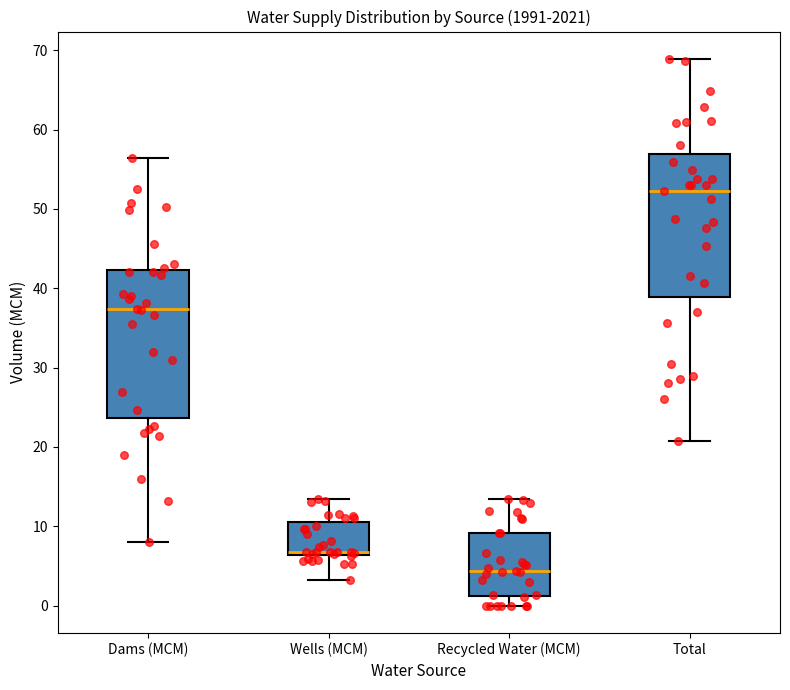

Where is the upper edge of the box for Dams (MCM) on the y-axis? The values are not printed on the chart, so give them approximately, as read against the axis.

42